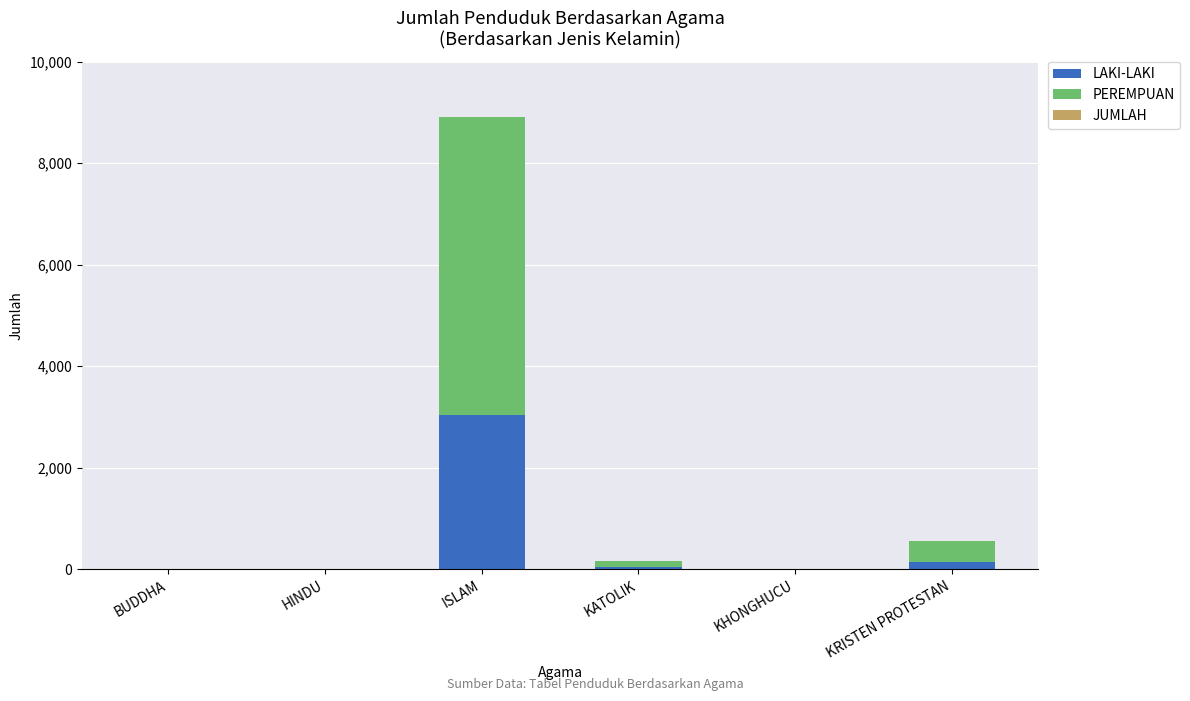

What is the highest value of the LAKI-LAKI series?

3033